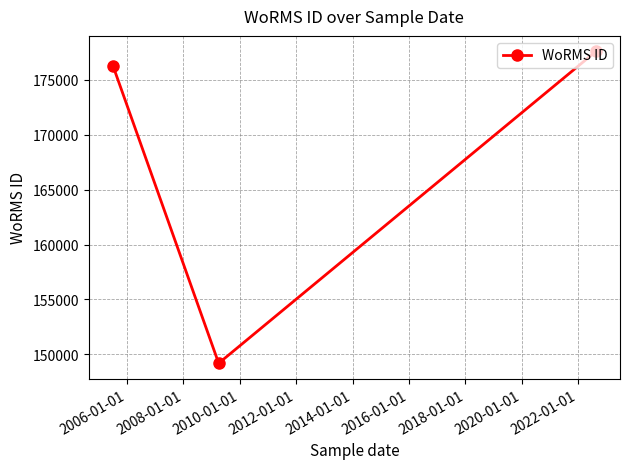

What is the greatest value displayed?

177588